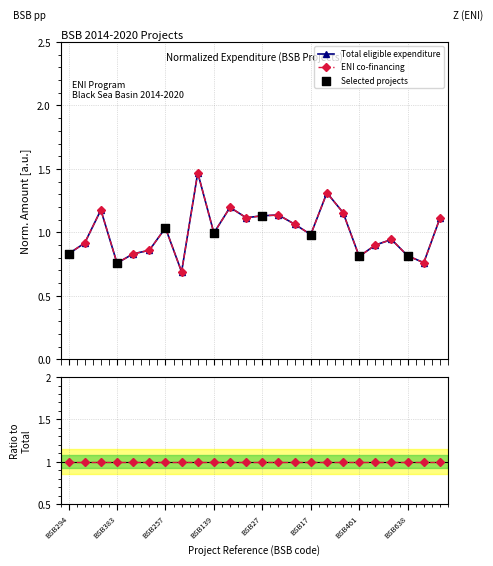

What is the total value across all series at BSB552?

1.4